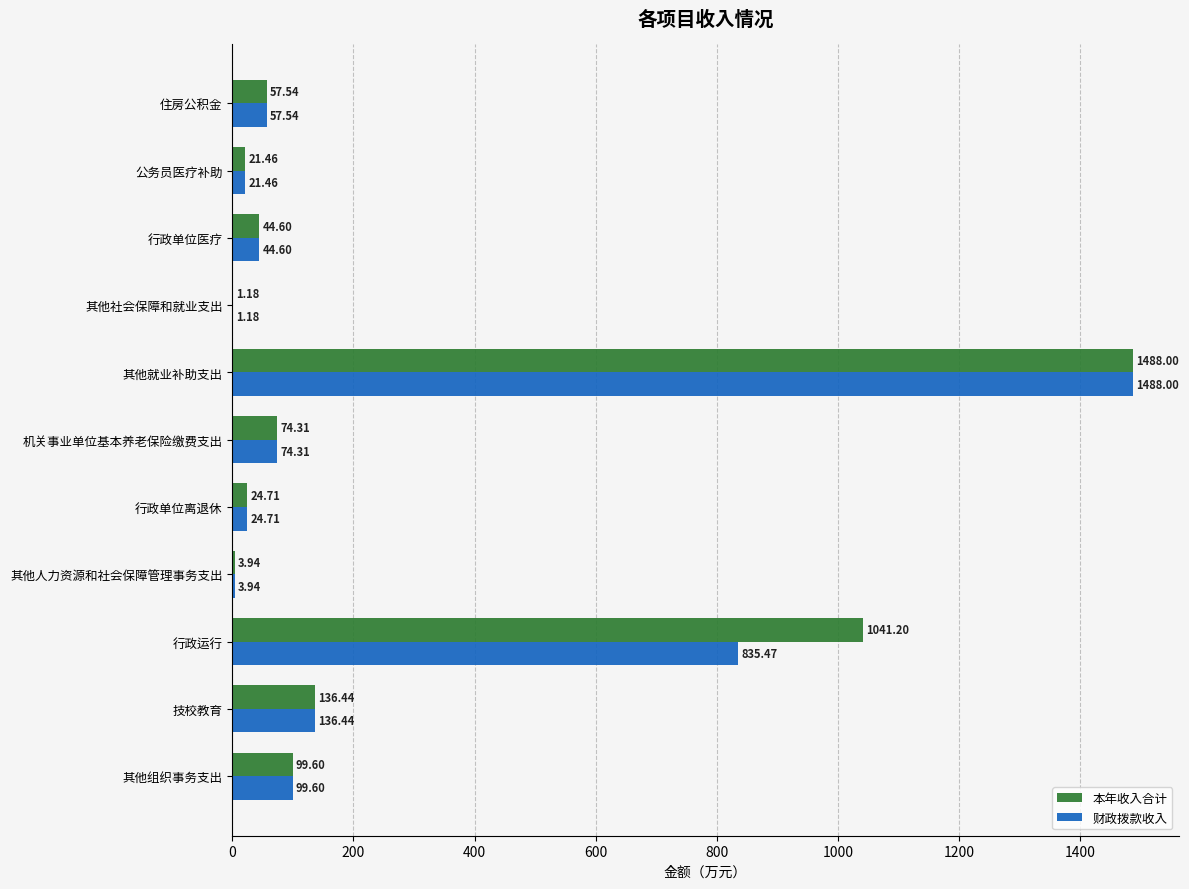

Where is 本年收入合计 nearest to the value 744?

行政运行